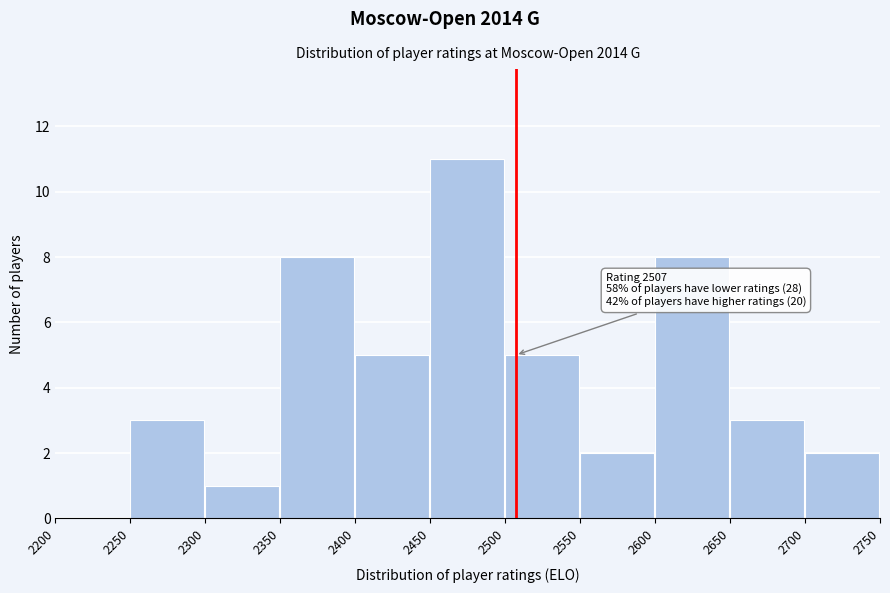

Over which range of the x-axis is the bar tallest?

2450 to 2500